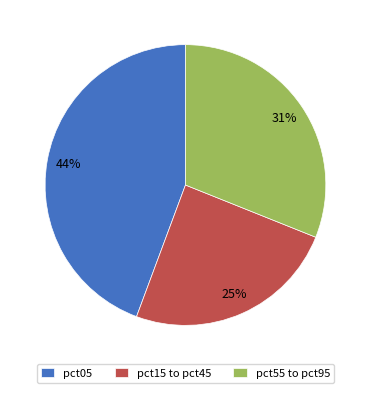

Is the sum of pct05 and pct55 to pct95 greater than half?

Yes